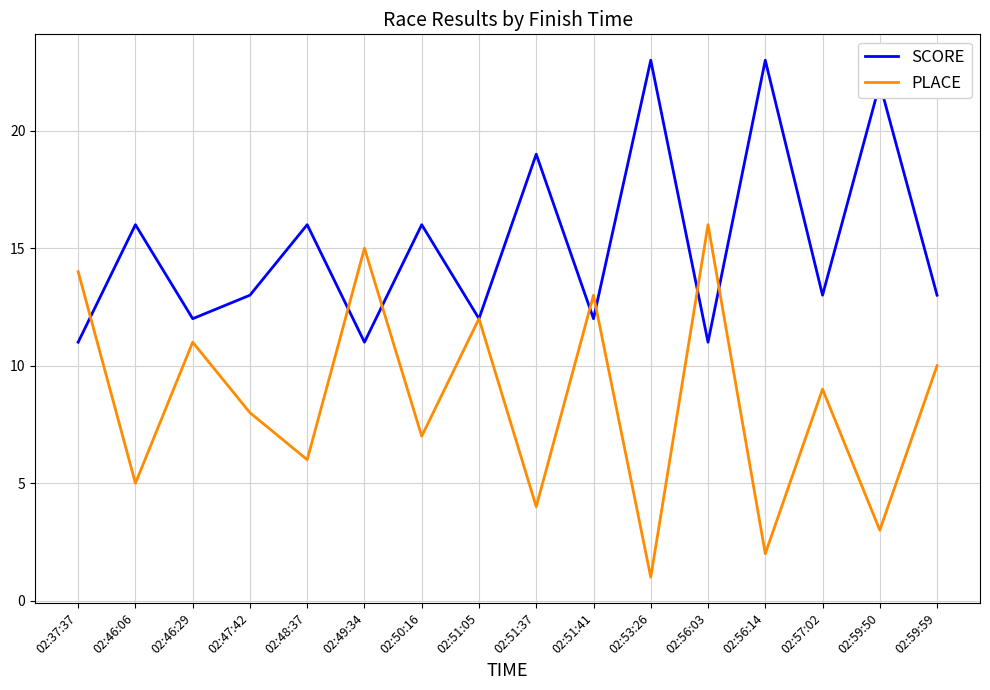

What position from the right is 02:59:59?

1